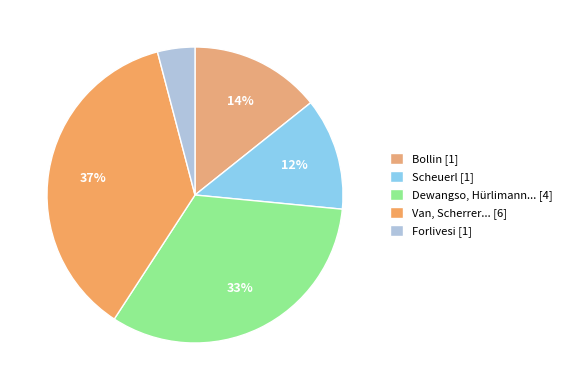

Count the number of slices in the pie.

5